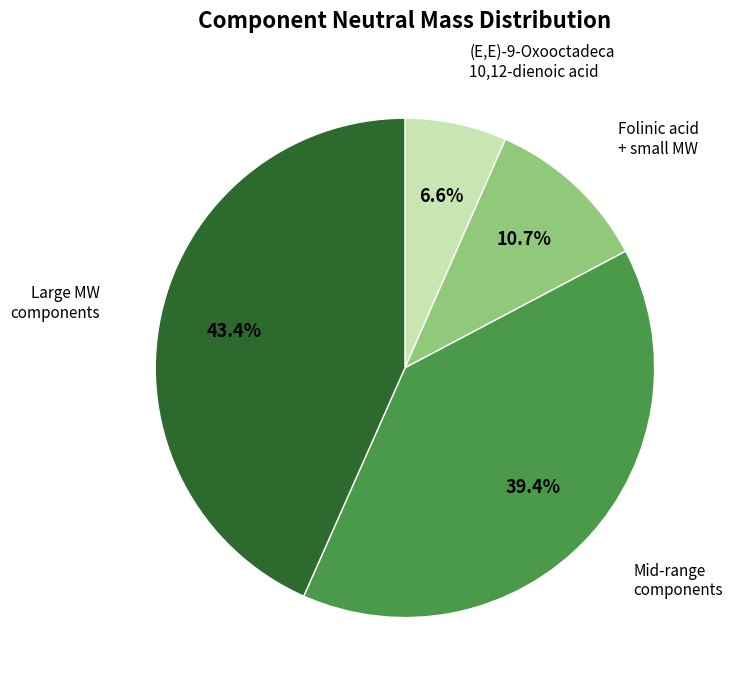

Is there a majority slice in this chart?

No